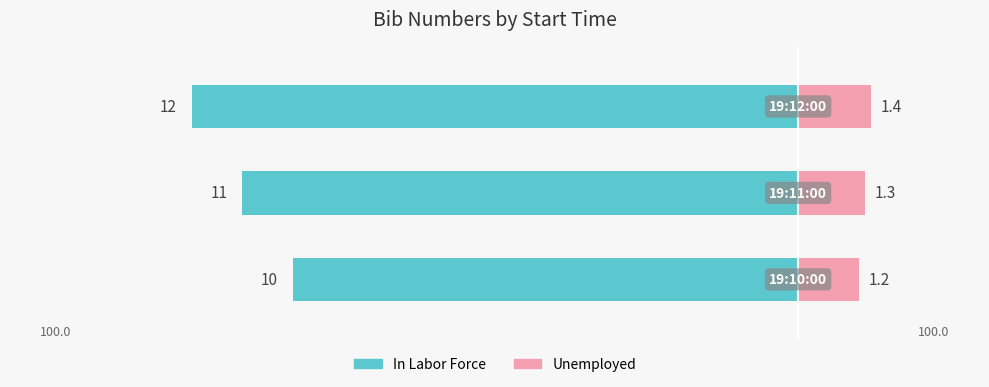

What is the difference between the maximum and second lowest values?

1